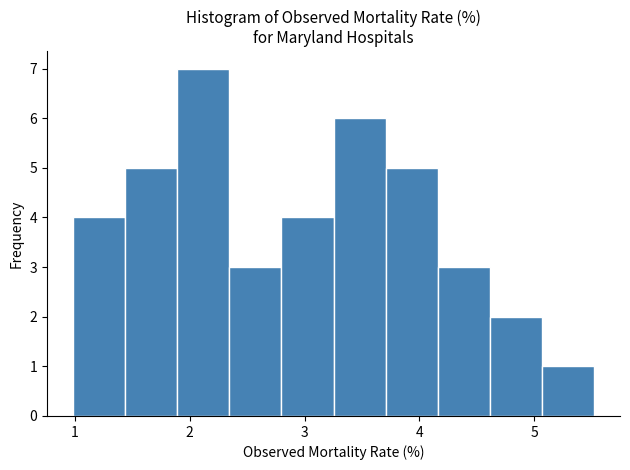

What is the height of the bar covering 1.9 to 2.3 on the x-axis? Neither the bar edges nor the heights are printed on the chart, so give them approximately, as read against the axes.

7